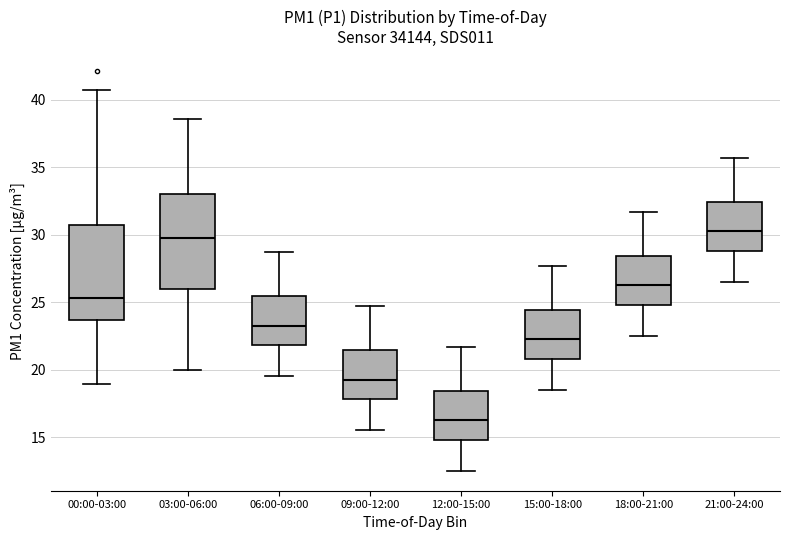

Reading left to right, read every box against the y-axis: the position of its median line, the range the box covers, and the ends of its whiskers. The values are not printed on the chart, so give them approximately, as read against the axis.

00:00-03:00: median 25.5, box 23.5 to 30.5, whiskers 19.0 to 40.5
03:00-06:00: median 29.5, box 26.0 to 33.0, whiskers 20.0 to 38.5
06:00-09:00: median 23.5, box 22.0 to 25.5, whiskers 19.5 to 28.5
09:00-12:00: median 19.5, box 18.0 to 21.5, whiskers 15.5 to 24.5
12:00-15:00: median 16.5, box 15.0 to 18.5, whiskers 12.5 to 21.5
15:00-18:00: median 22.5, box 21.0 to 24.5, whiskers 18.5 to 27.5
18:00-21:00: median 26.5, box 25.0 to 28.5, whiskers 22.5 to 31.5
21:00-24:00: median 30.5, box 29.0 to 32.5, whiskers 26.5 to 35.5